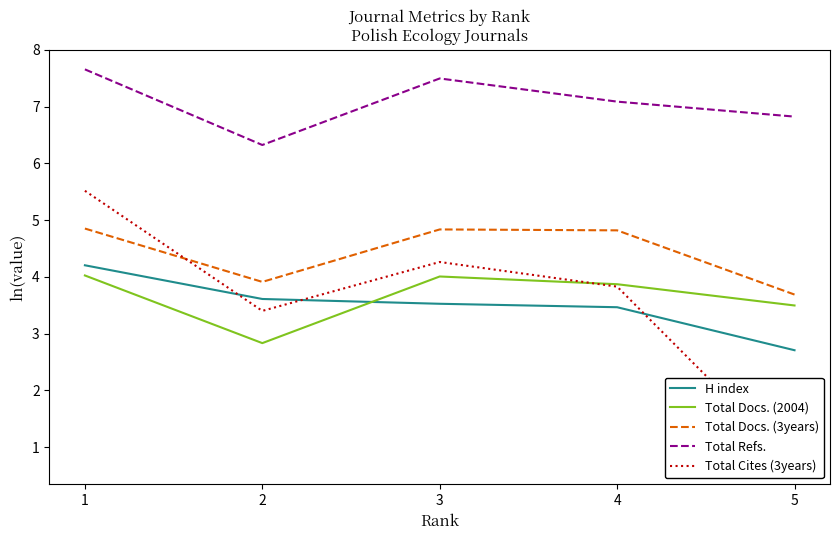

Rank the series by their maximum value, from highest to lowest.

Total Refs., Total Cites (3years), Total Docs. (3years), H index, Total Docs. (2004)